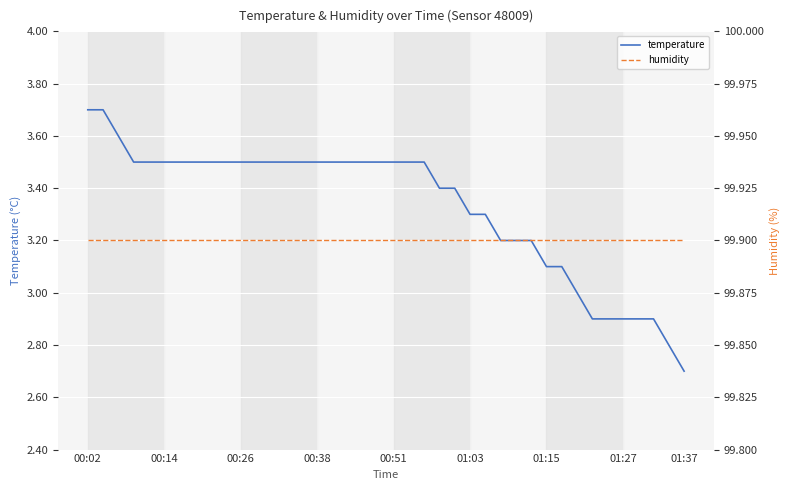

How many lines are shown in the chart?

2